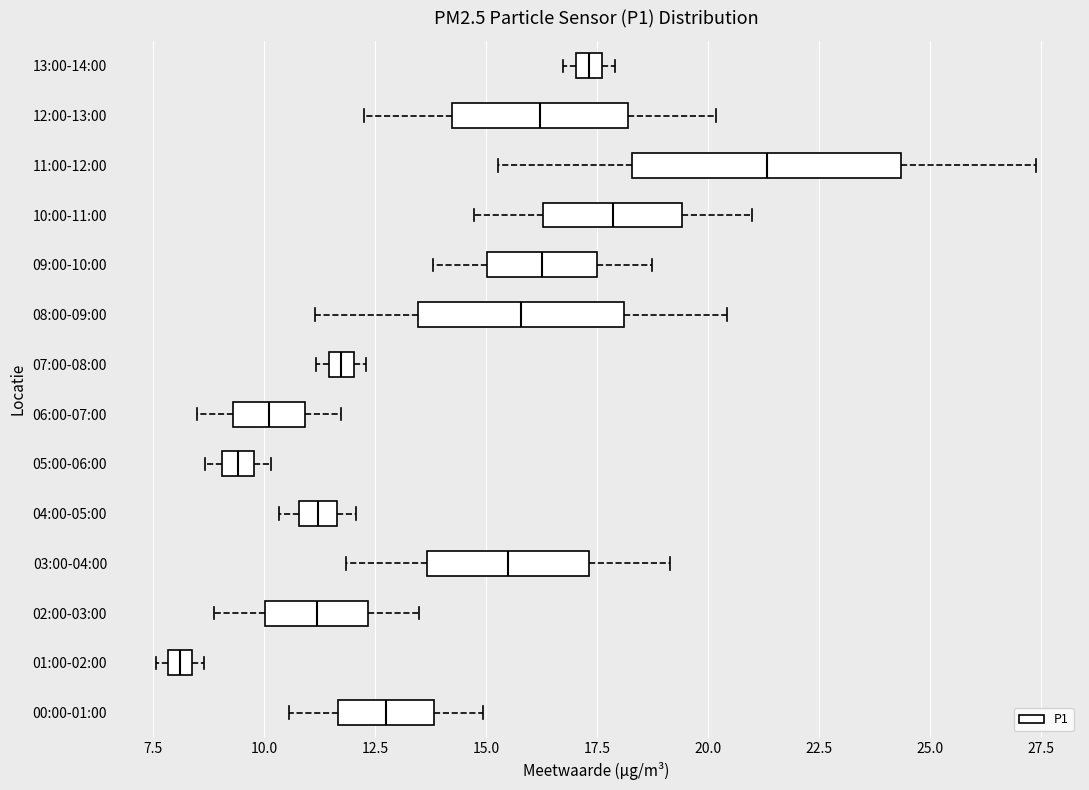

Which box's median line is the furthest to the right?

11:00-12:00